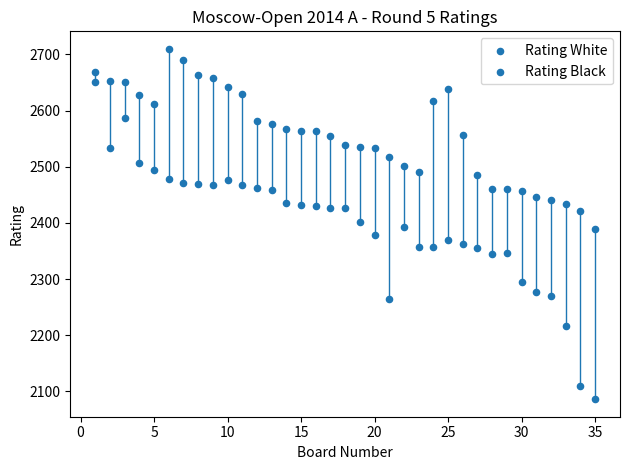

How many data points are displayed?

70